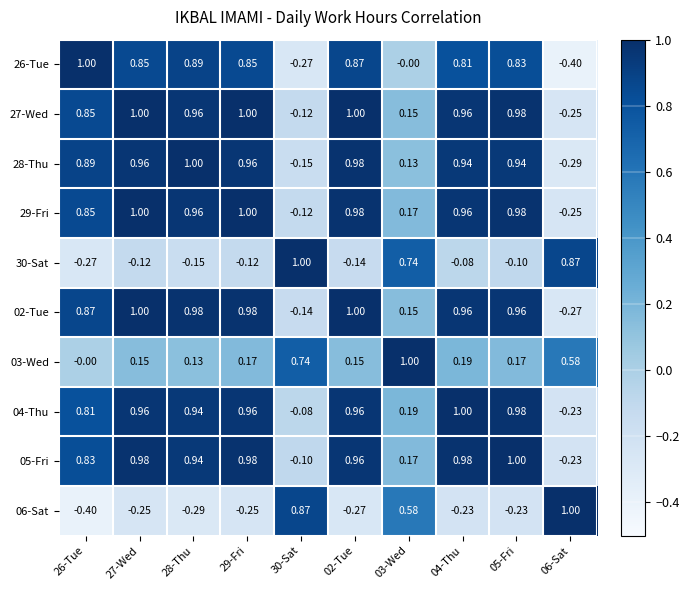

How many positive values does the 06-Sat series have?

3